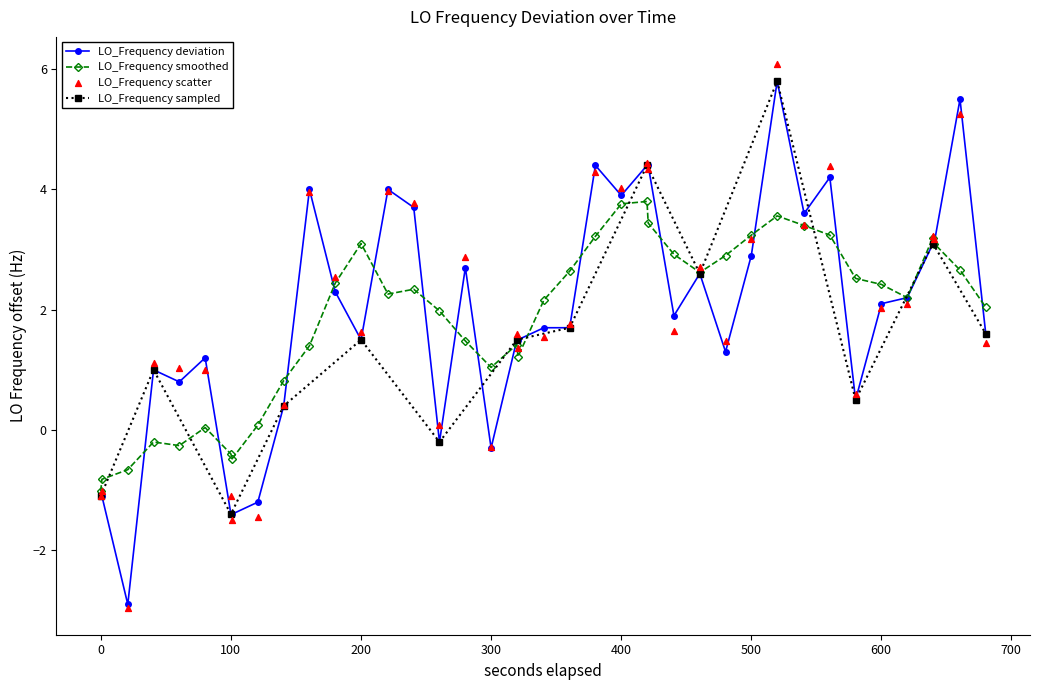

What is the change in value from 11 to 27?

+0.3